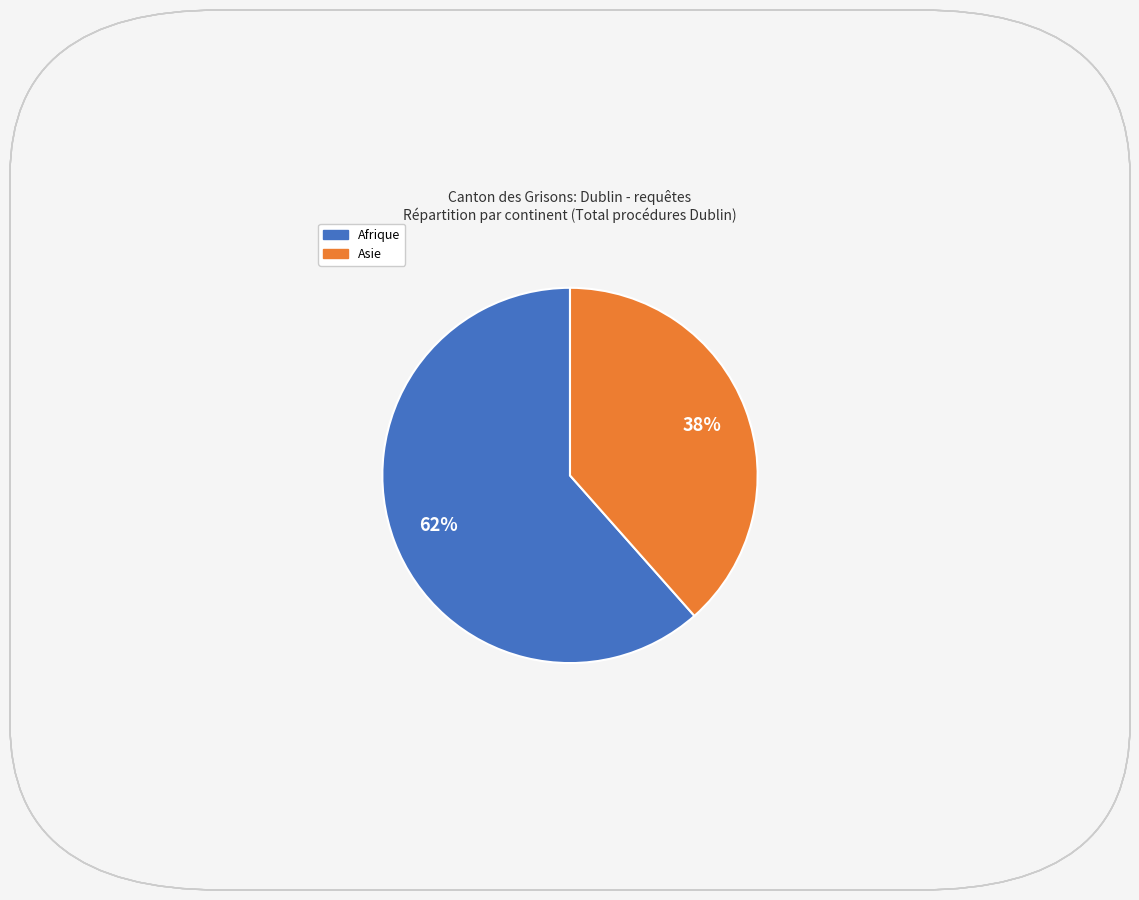

Does any single category account for the majority?

Yes